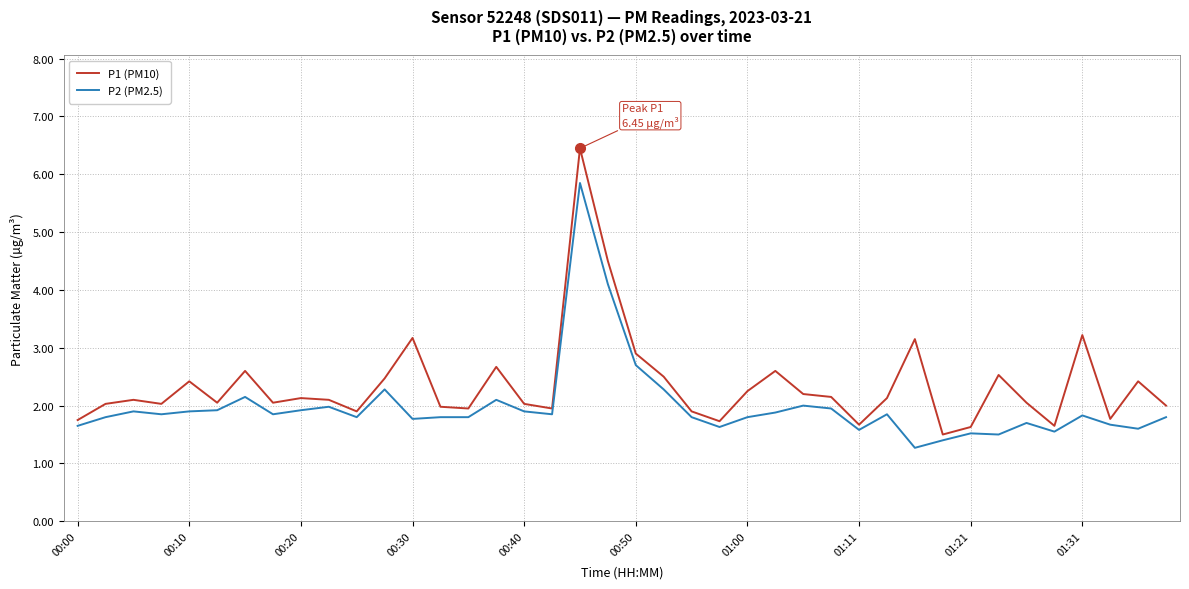

Which series has the largest range (max minus min)?

P1 (PM10)